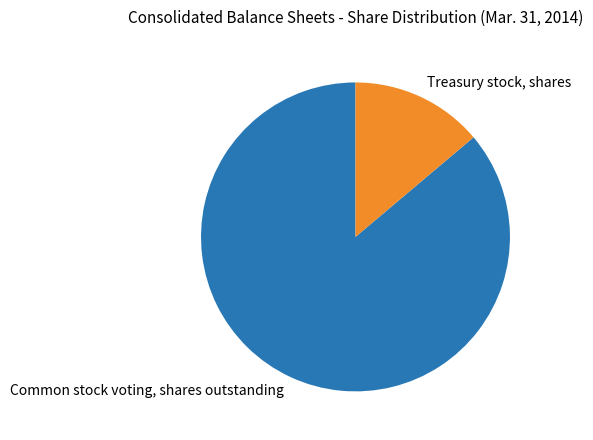

The Treasury stock, shares slice represents 14% of the pie. True or false?

True